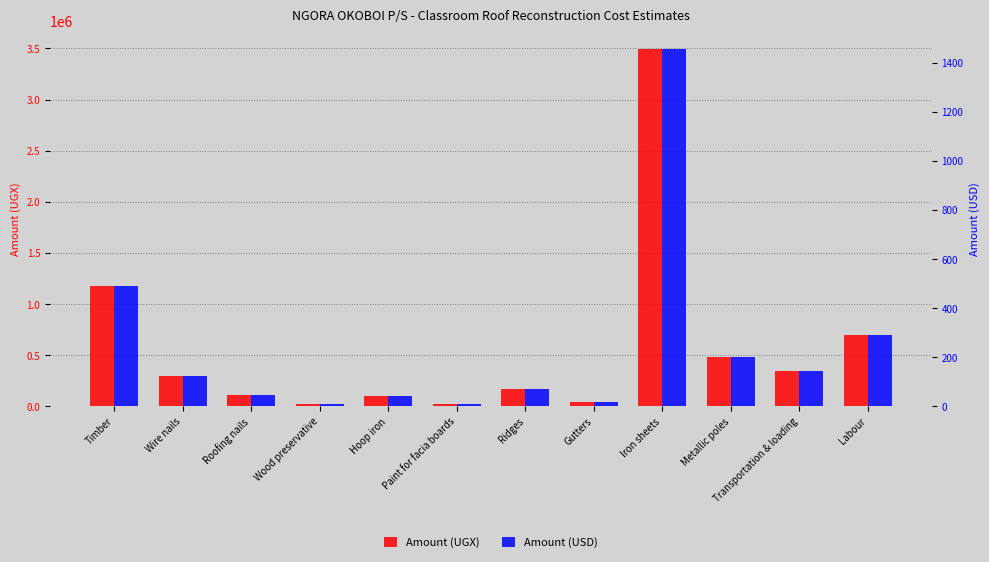

Reading left to right, transcribe all the data shown in this chart.

Amount (UGX): 1179000.0	298500.0	108000.0	27000.0	105000.0	28000.0	168000.0	48000.0	3498000.0	480000.0	350000.0	700000.0
Amount (USD): 491.2	124.4	45.0	11.2	43.8	11.7	70.0	20.0	1457.5	200.0	145.8	291.7